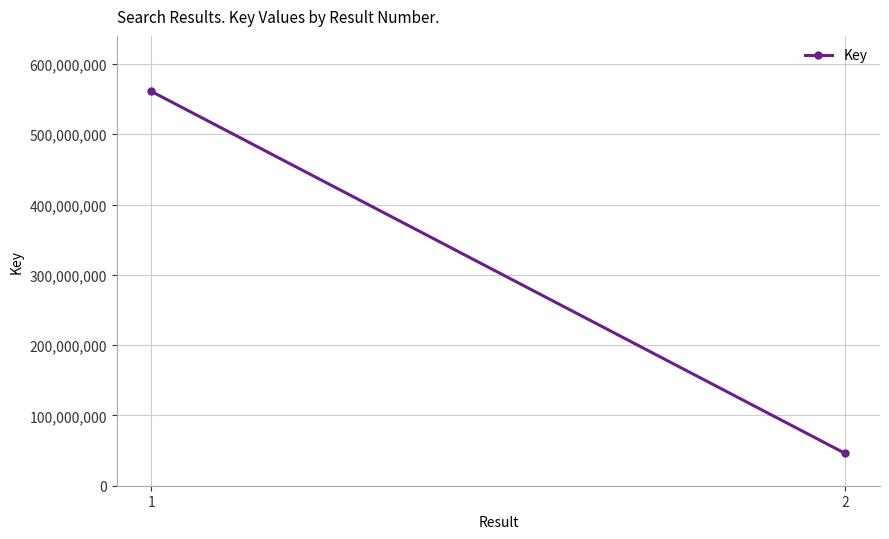

True or false: the data shows 560919796 at 1.

True